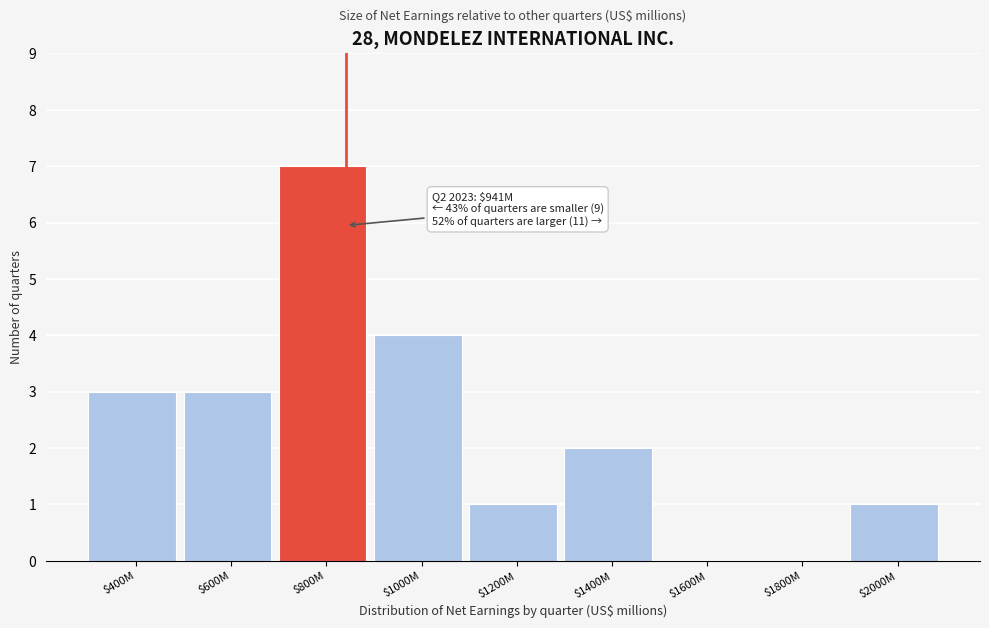

Which category has the highest value across all series?

$800M